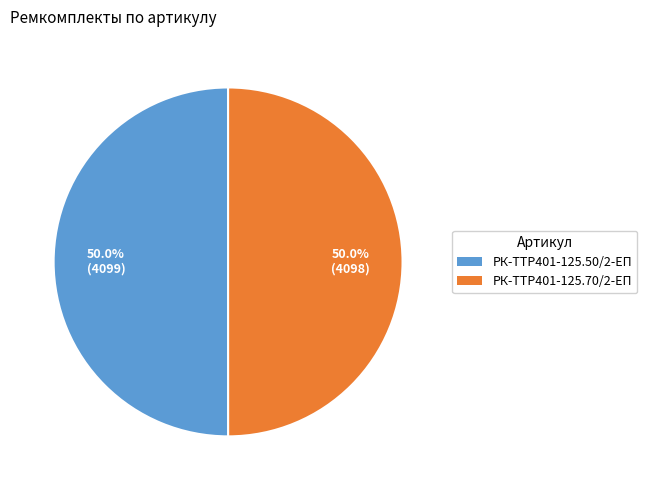

What is the ratio of the value at РК-TTР401-125.50/2-ЕП to the value at РК-TTР401-125.70/2-ЕП?

1.0